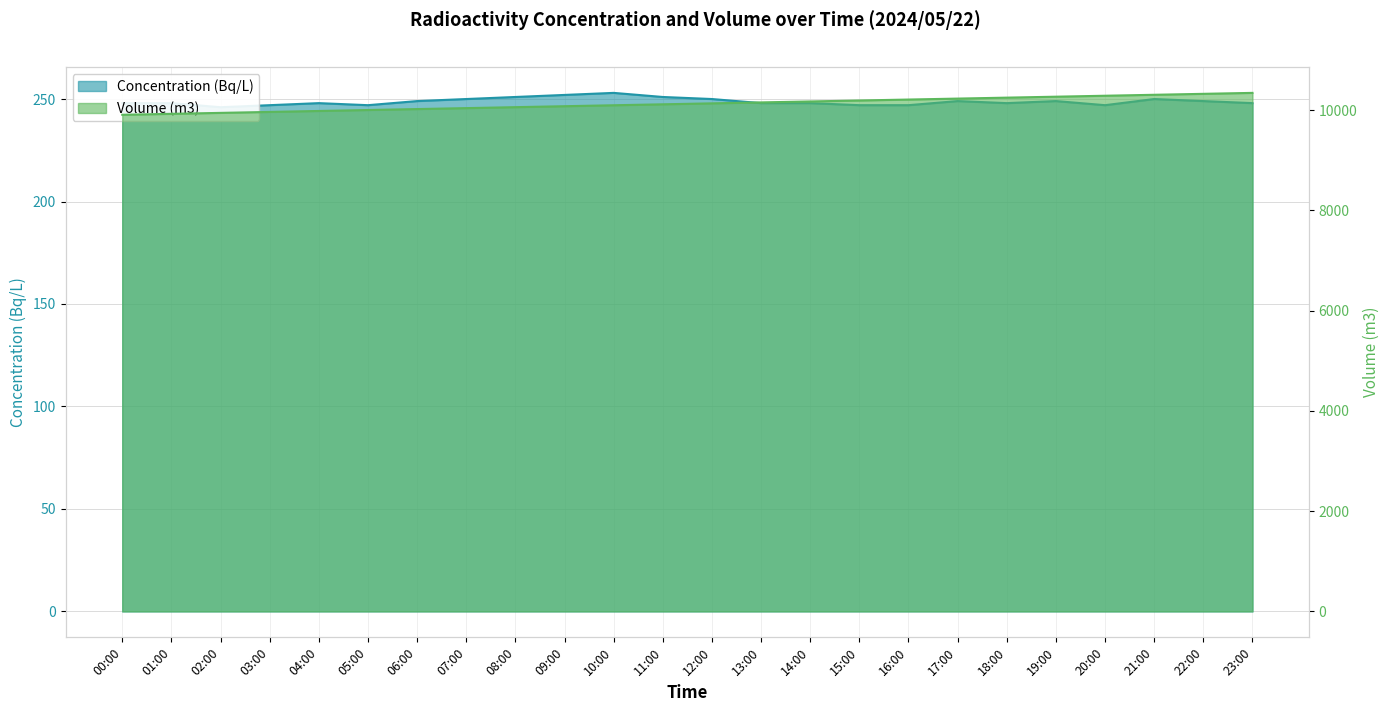

Reading left to right, extract all data points from this chart.

Concentration (Bq/L): 00:00=248	01:00=248	02:00=246	03:00=247	04:00=248	05:00=247	06:00=249	07:00=250	08:00=251	09:00=252	10:00=253	11:00=251	12:00=250	13:00=248	14:00=248	15:00=247	16:00=247	17:00=249	18:00=248	19:00=249	20:00=247	21:00=250	22:00=249	23:00=248
Volume (m3): 00:00=9910	01:00=9929	02:00=9948	03:00=9967	04:00=9986	05:00=10005	06:00=10024	07:00=10043	08:00=10062	09:00=10081	10:00=10100	11:00=10119	12:00=10138	13:00=10157	14:00=10176	15:00=10195	16:00=10214	17:00=10233	18:00=10252	19:00=10271	20:00=10290	21:00=10309	22:00=10328	23:00=10347